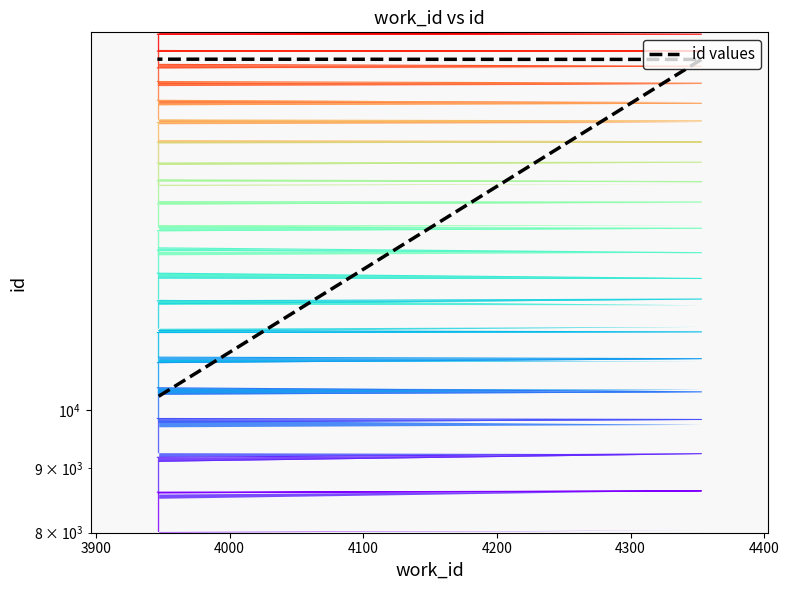

What is the average value?

16023